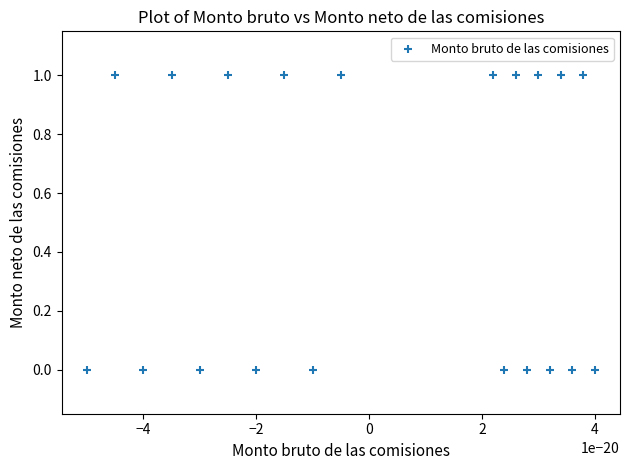

List the coordinates of all points as (X, Y) pairs, reading left to right.

(0, 0)  (0, 1)  (0, 0)  (0, 1)  (0, 0)  (0, 1)  (0, 0)  (0, 1)  (0, 0)  (0, 1)  (0, 1)  (0, 0)  (0, 1)  (0, 0)  (0, 1)  (0, 0)  (0, 1)  (0, 0)  (0, 1)  (0, 0)